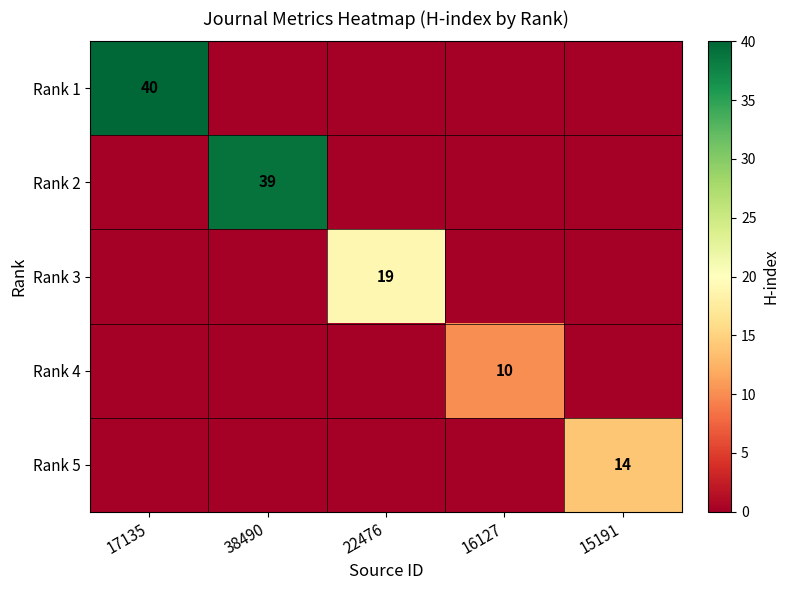

Is it true that Rank 1 equals 26 at 17135?

False